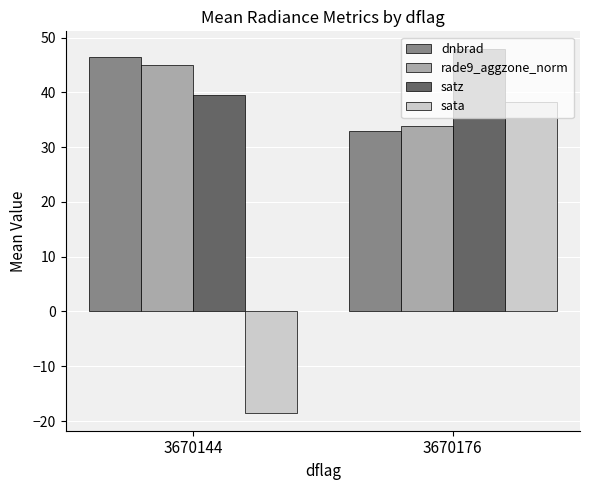

At 3670176, list the series in order from largest to smallest.

satz, sata, rade9_aggzone_norm, dnbrad